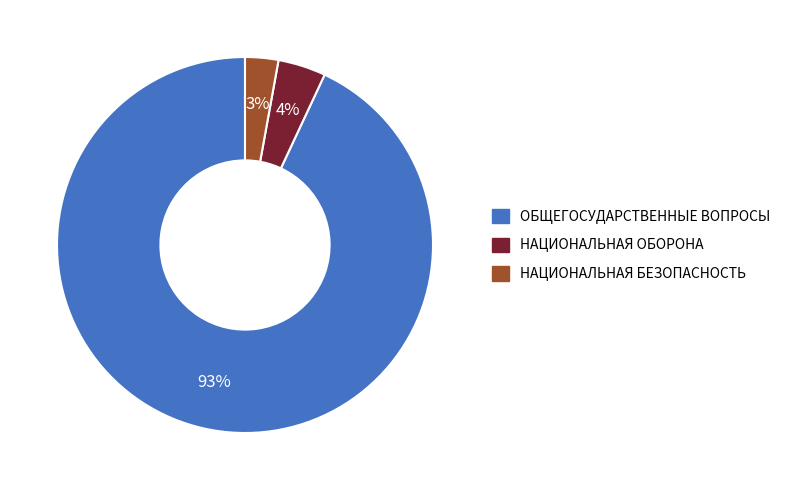

Does ОБЩЕГОСУДАРСТВЕННЫЕ ВОПРОСЫ represent more than half of the total?

Yes